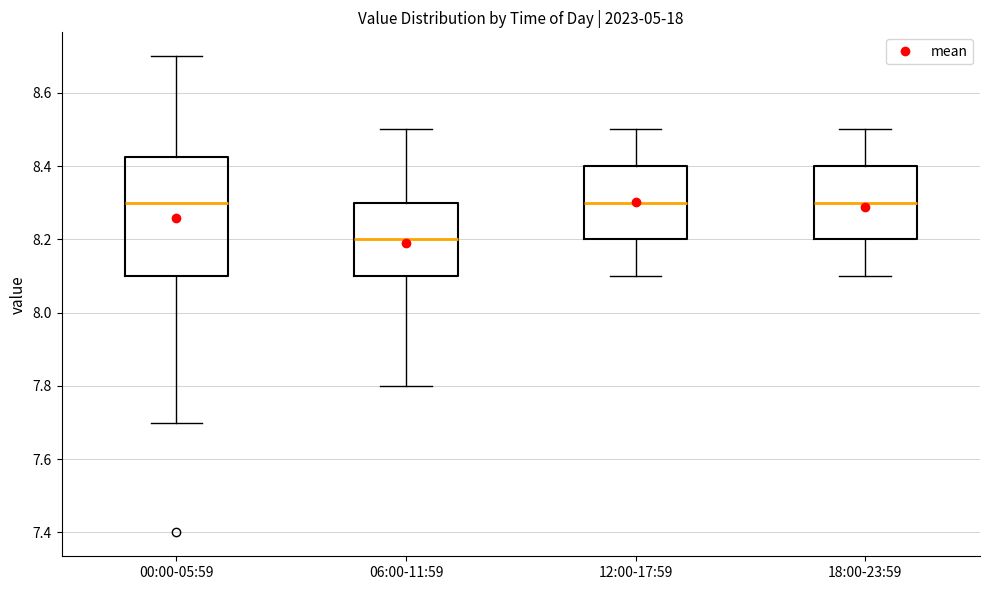

Reading left to right, transcribe this box plot: for each box, give where its median line is, the range the box spans, and where its two whiskers end, as read against the y-axis. The values are not printed on the chart, so give them approximately, as read against the axis.

00:00-05:59: median 8.30, box 8.10 to 8.42, whiskers 7.70 to 8.70
06:00-11:59: median 8.20, box 8.10 to 8.30, whiskers 7.80 to 8.50
12:00-17:59: median 8.30, box 8.20 to 8.40, whiskers 8.10 to 8.50
18:00-23:59: median 8.30, box 8.20 to 8.40, whiskers 8.10 to 8.50